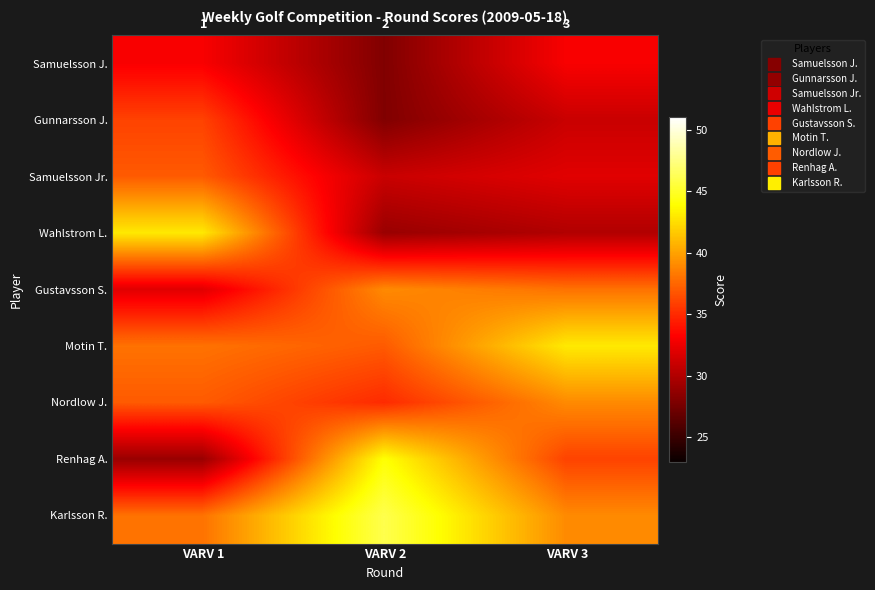

Between VARV 2 and VARV 3, which is larger?

VARV 3